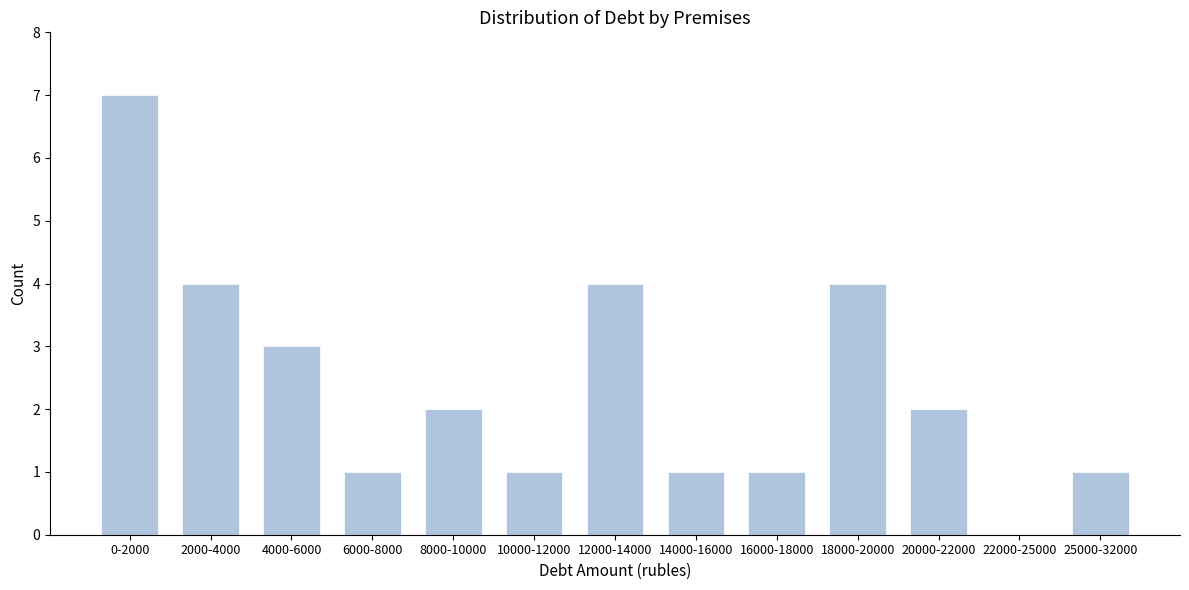

Reading left to right, transcribe all the data shown in this chart.

0-2000=7	2000-4000=4	4000-6000=3	6000-8000=1	8000-10000=2	10000-12000=1	12000-14000=4	14000-16000=1	16000-18000=1	18000-20000=4	20000-22000=2	22000-25000=0	25000-32000=1